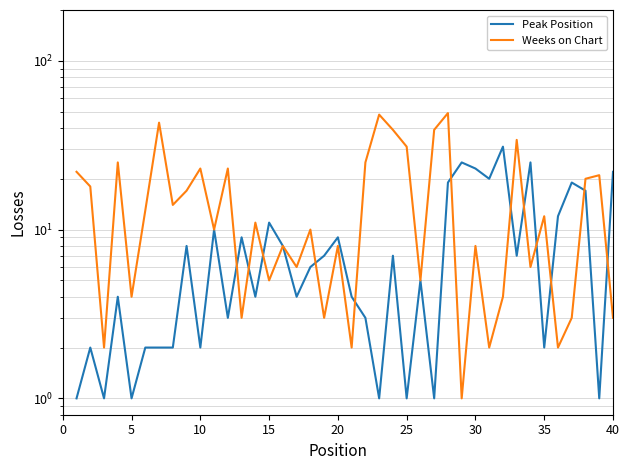

Is it true that Weeks on Chart equals 2 at 18?

False